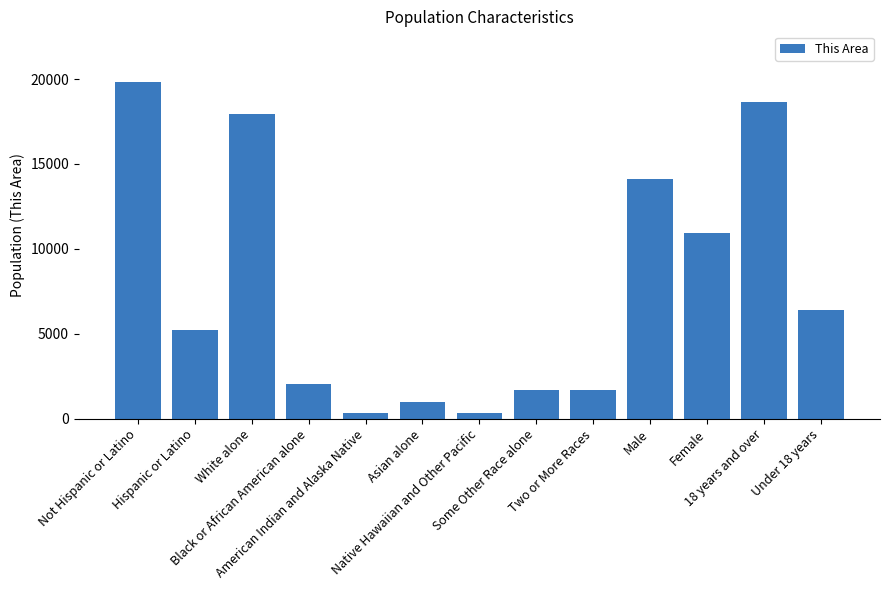

What is the value of the 3rd bar from the left?

17938